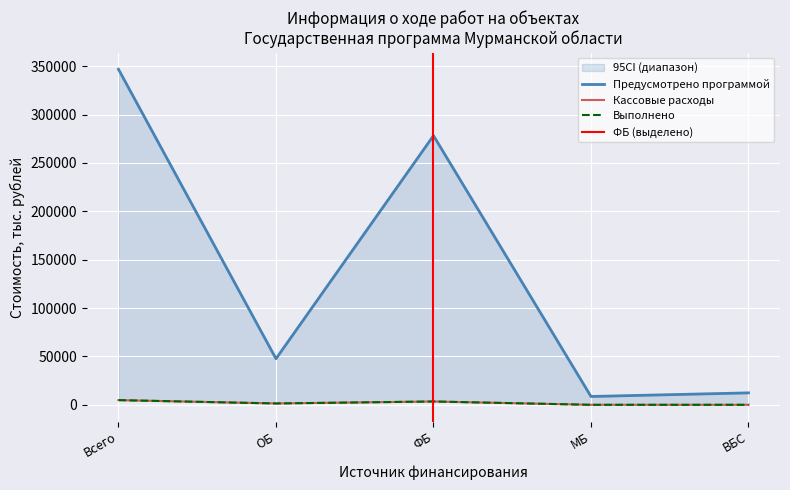

True or false: Выполнено and Предусмотрено программой cross at least once.

False